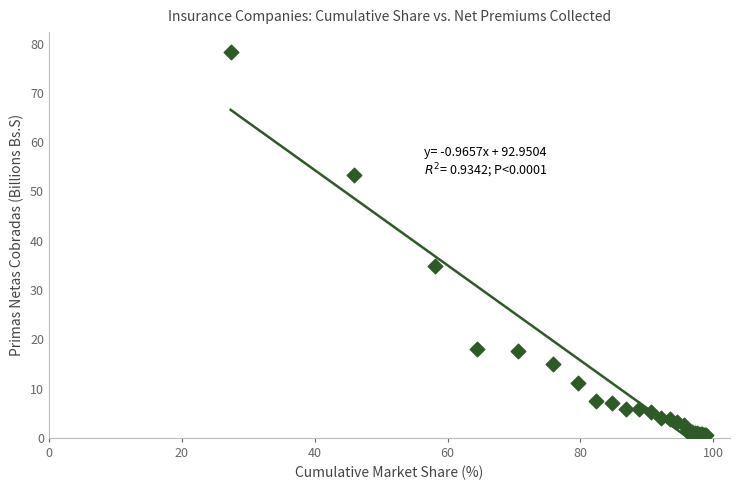

What Y value in the scatter plot is closest to 39?

34.8